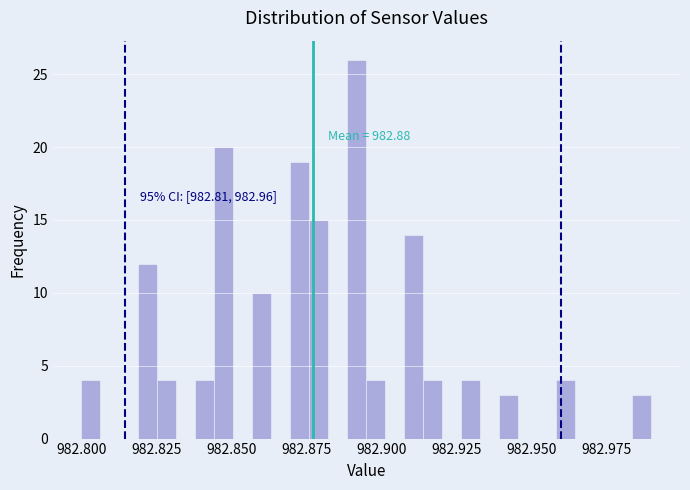

Around what value on the x-axis is the tallest bar? Give the approximate position of its centre, as read against the axis.

982.890